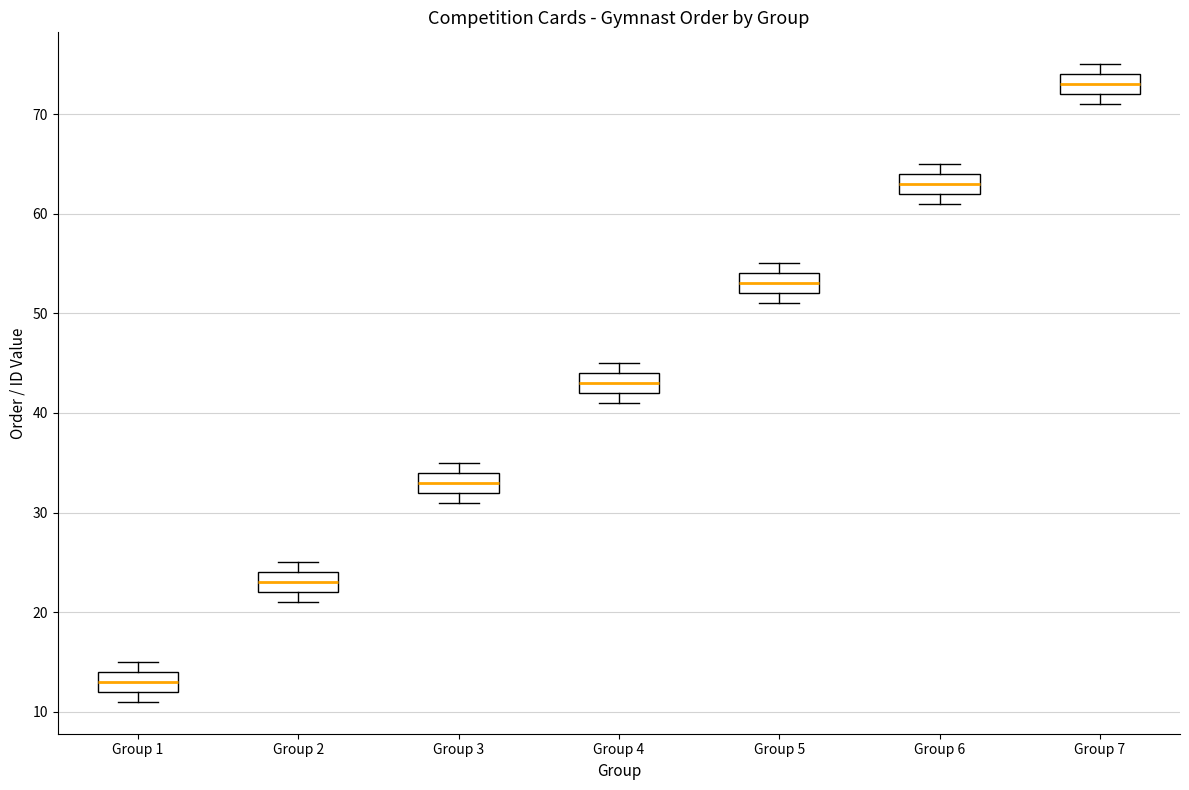

Where is the lower edge of the box for Group 6 on the y-axis? The values are not printed on the chart, so give them approximately, as read against the axis.

62